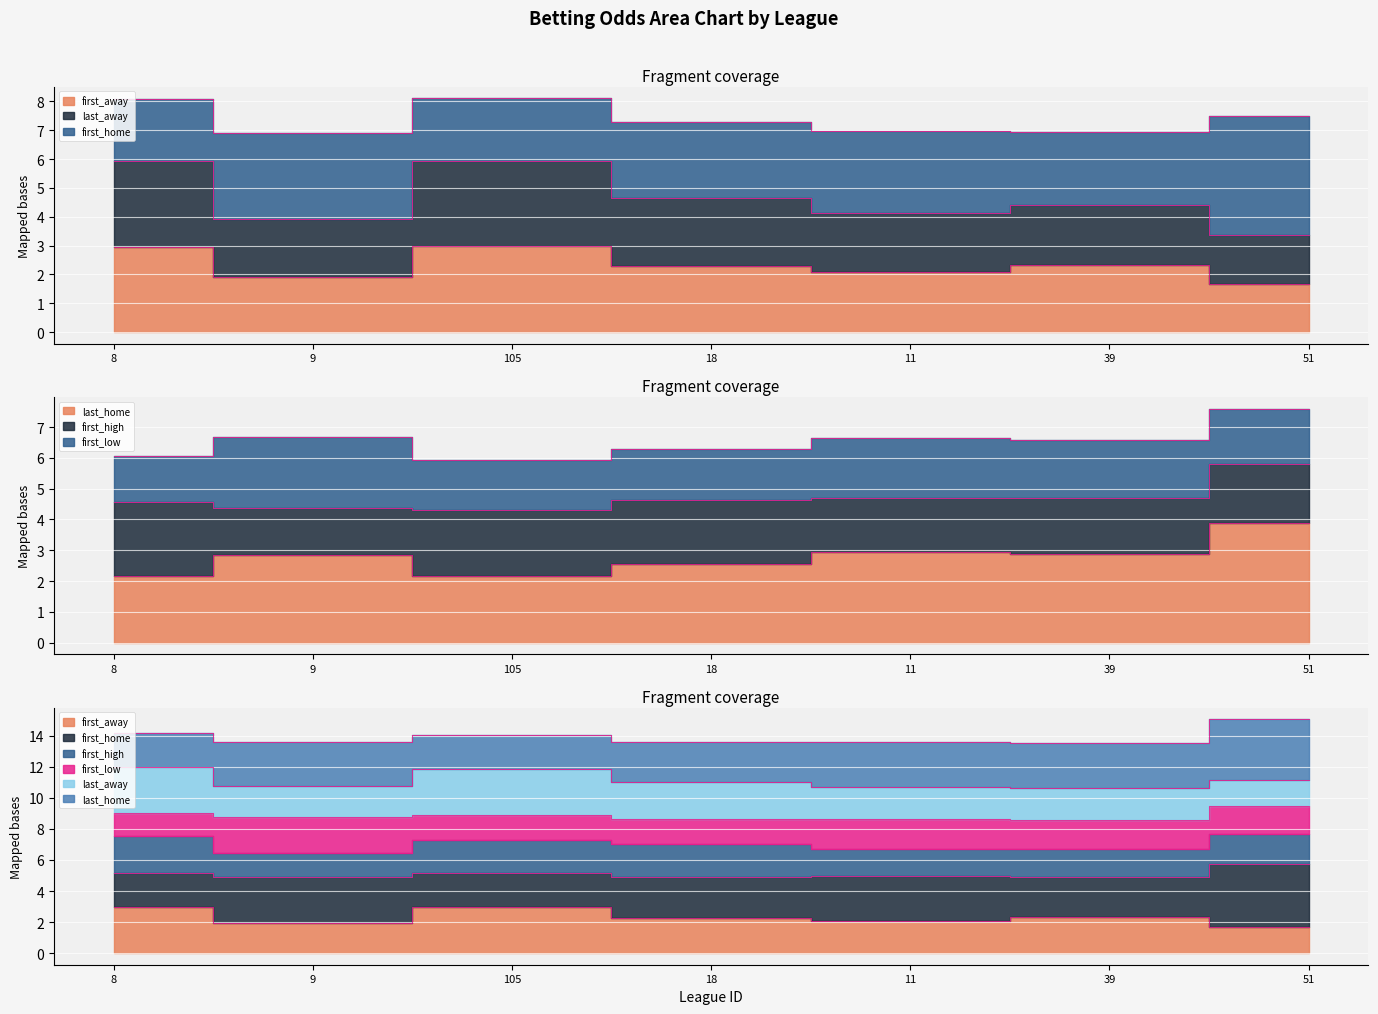

True or false: last_away has a value of 10.6 at 8.

False